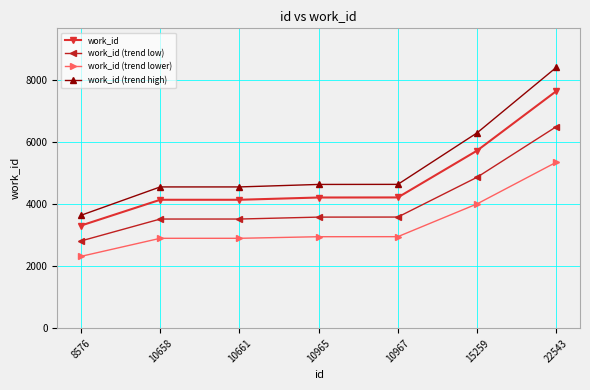

True or false: work_id (trend high) and work_id (trend lower) intersect in this chart.

False